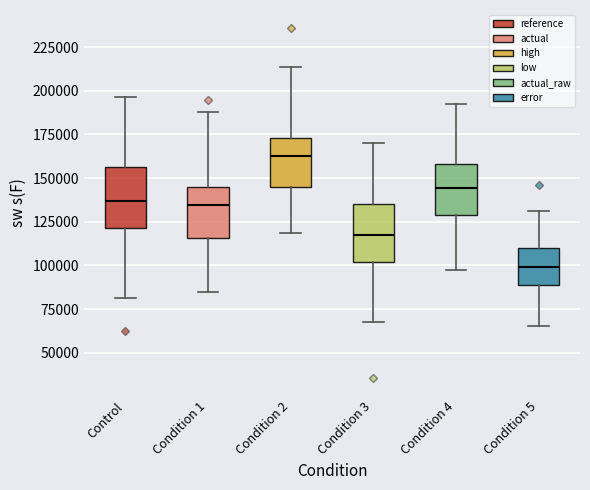

Which box's median line is the highest?

Condition 2